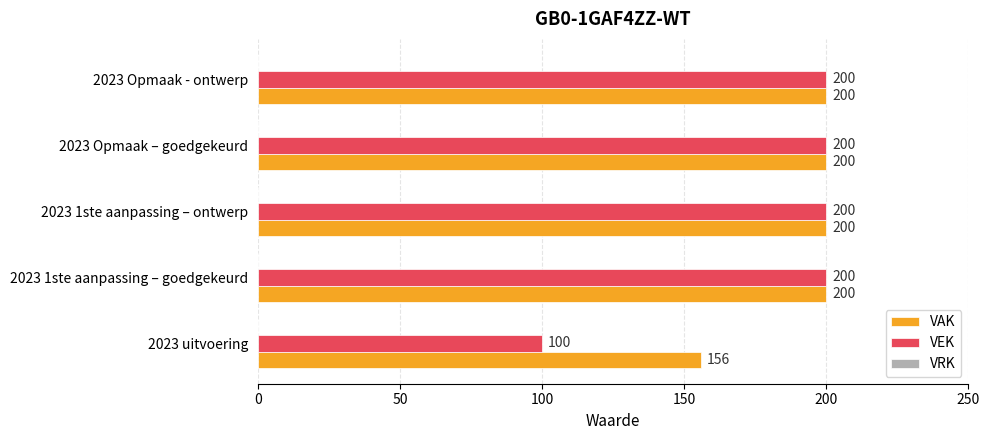

Which series has the widest spread of values?

VEK